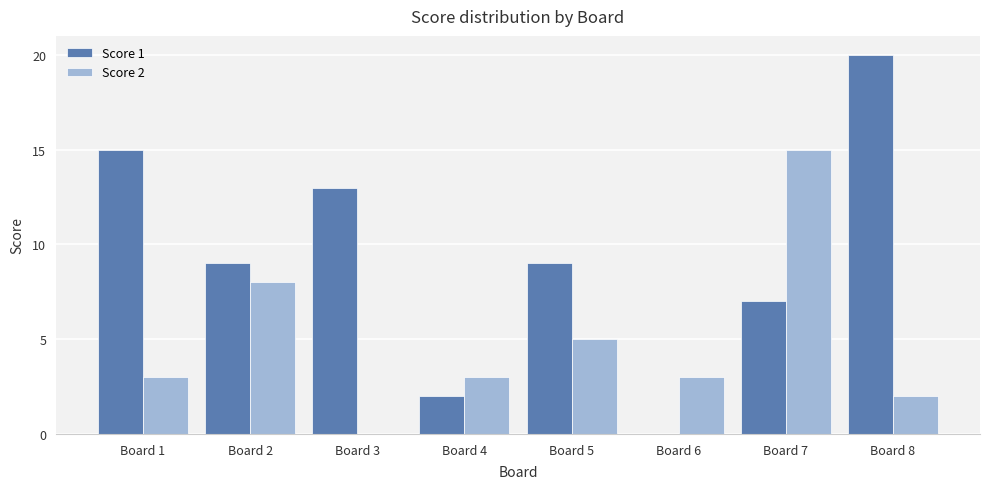

True or false: Score 1 has a value of 1 at Board 4.

False